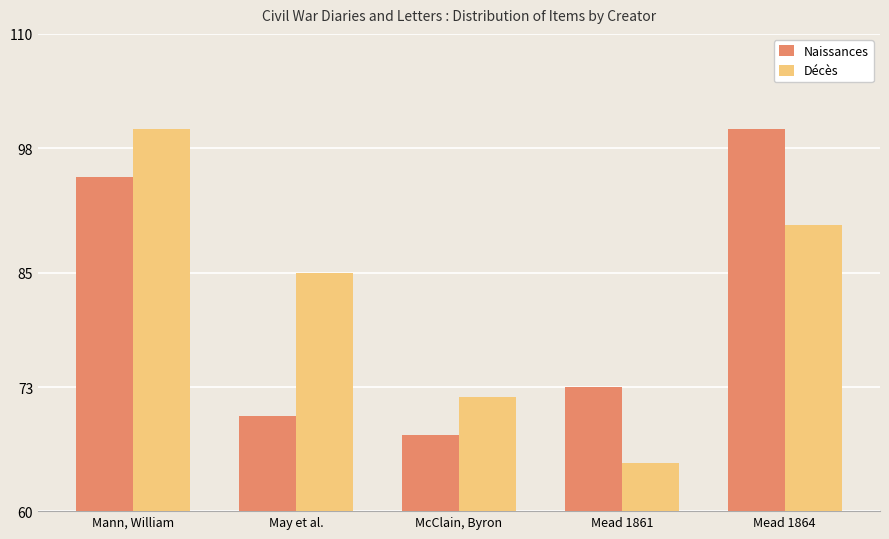

What is the total value across all series at Mead 1861?

138